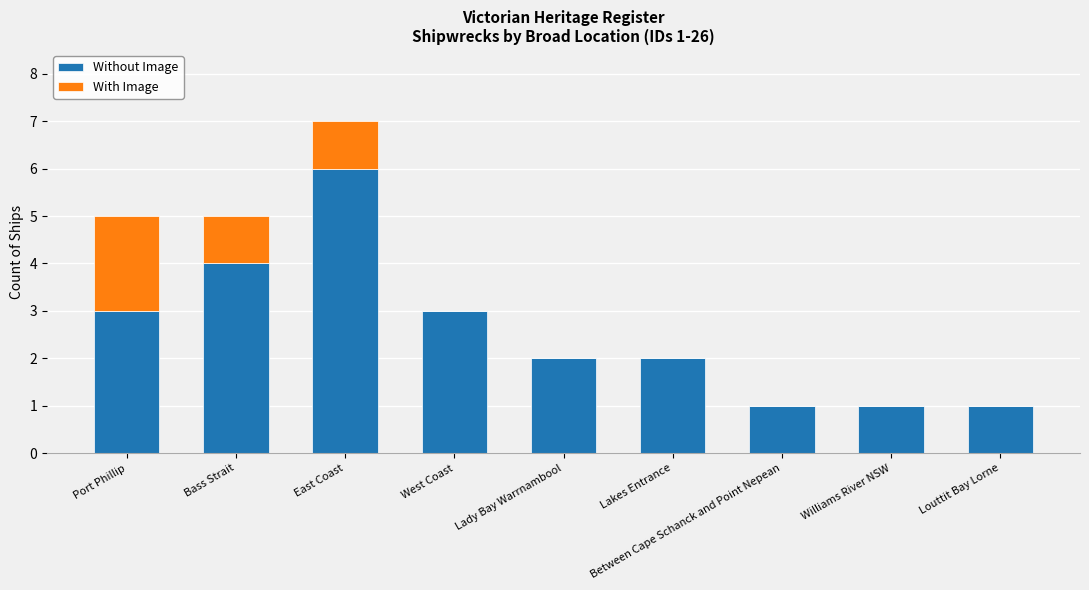

The Without Image series shows 1 at Lady Bay Warrnambool. True or false?

False